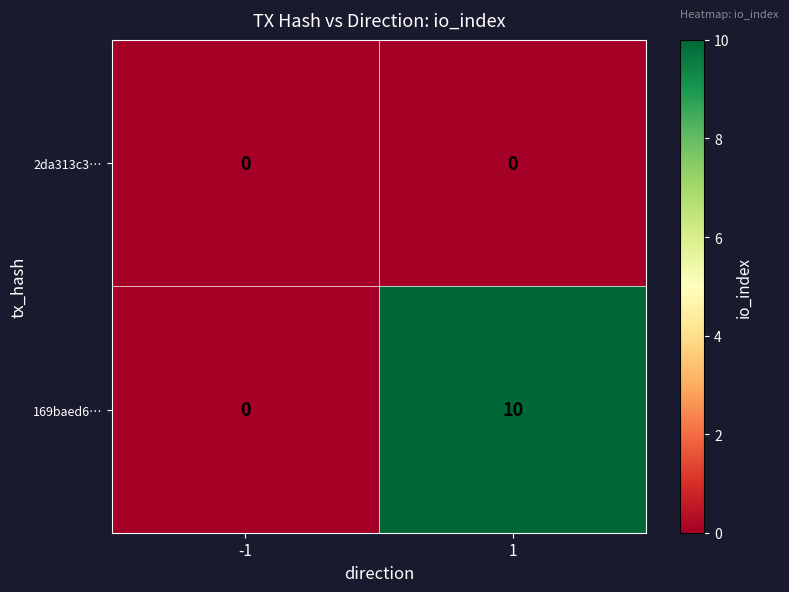

What is the average value of the 169baed6… series?

5